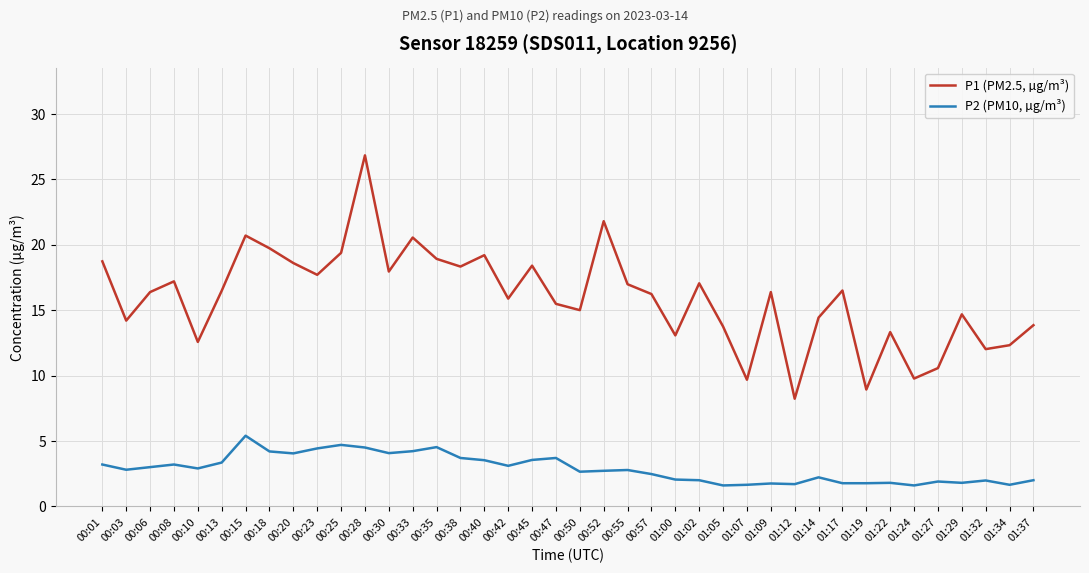

At which category is the sum across all series the highest?

00:28